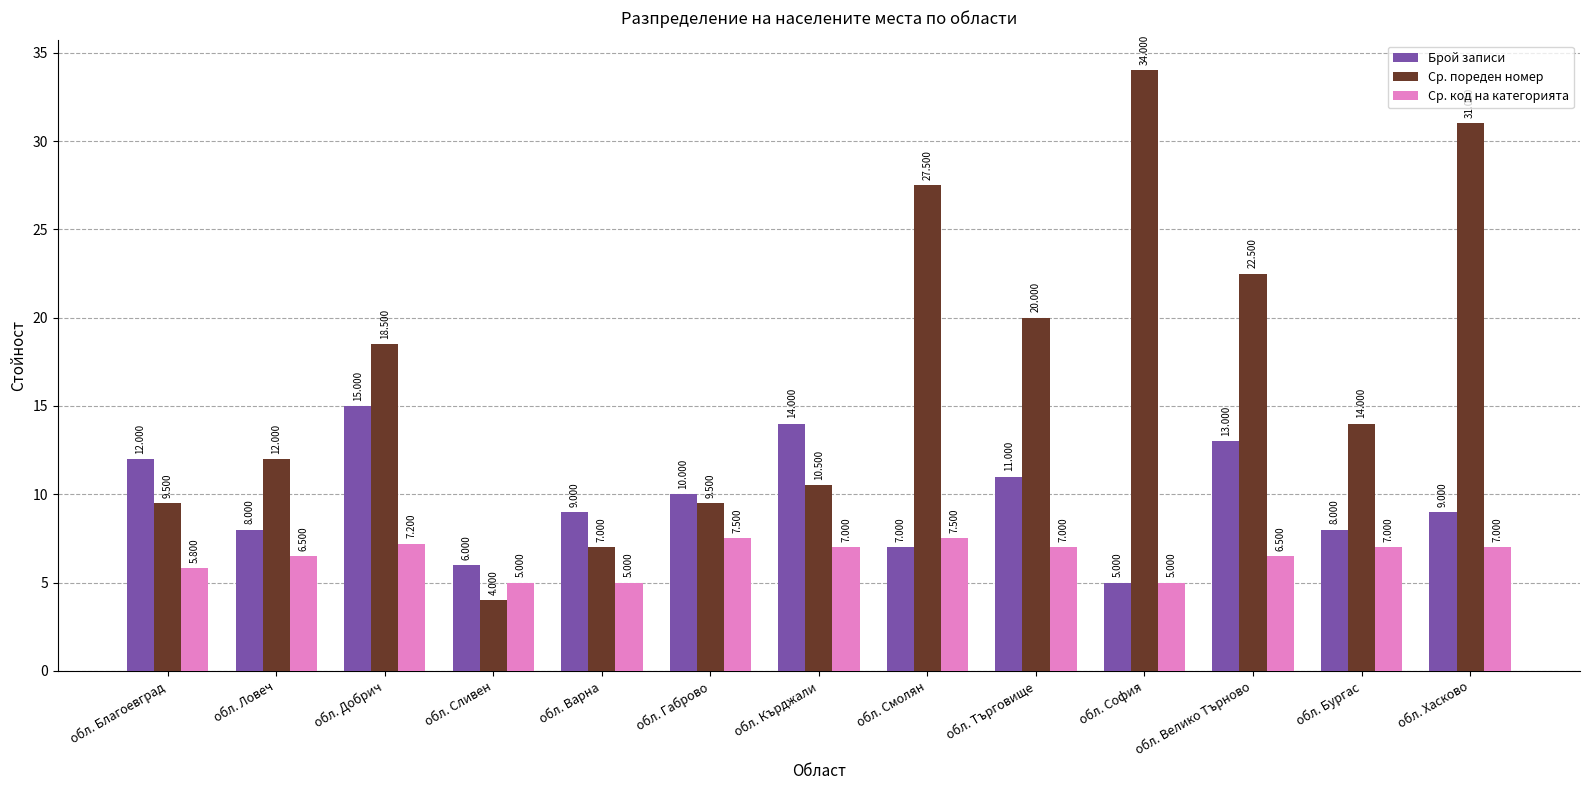

Does the chart contain stacked bars?

No